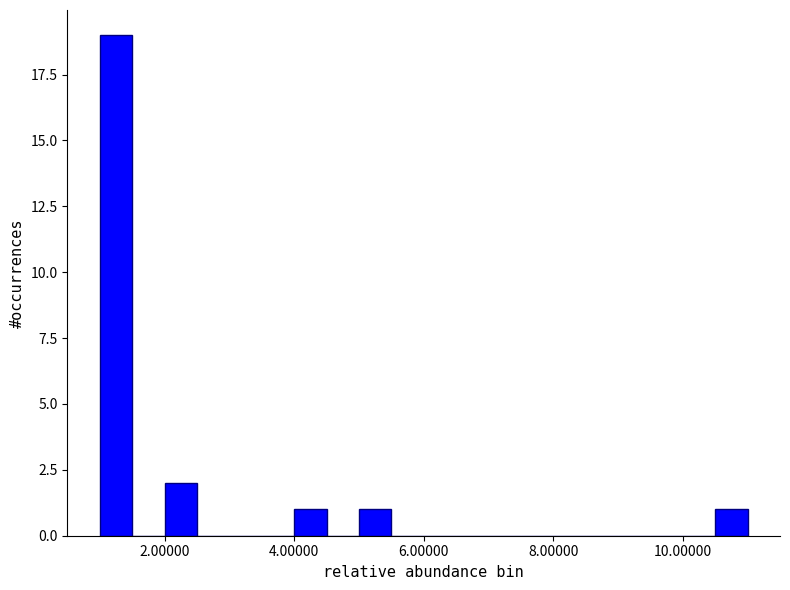

Read against the x-axis, roughly where is the centre of the tallest bar?

1.2